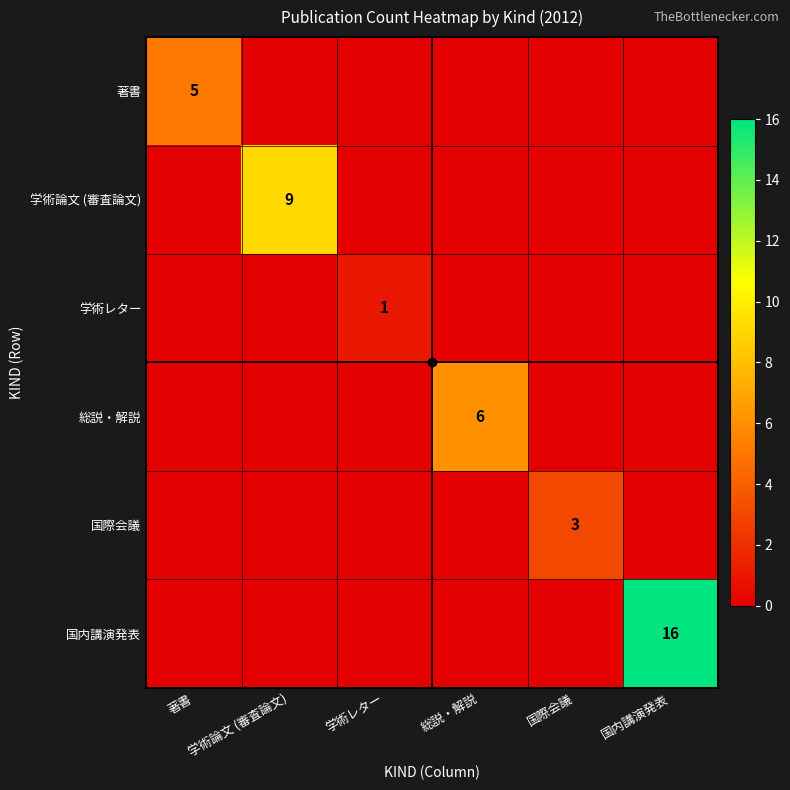

True or false: 国際会議 has a value of 1 at 国際会議.

False